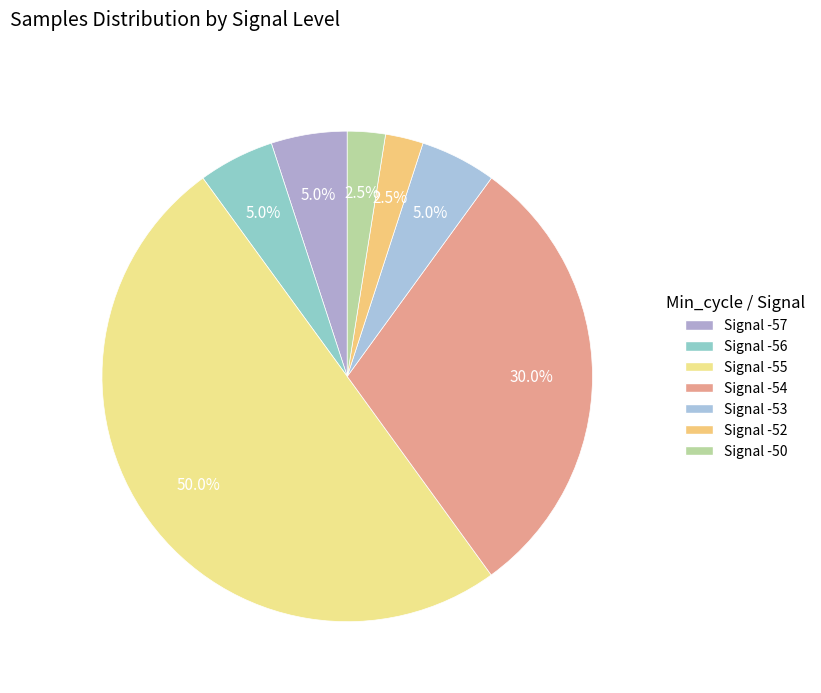

Does any single category account for the majority?

No